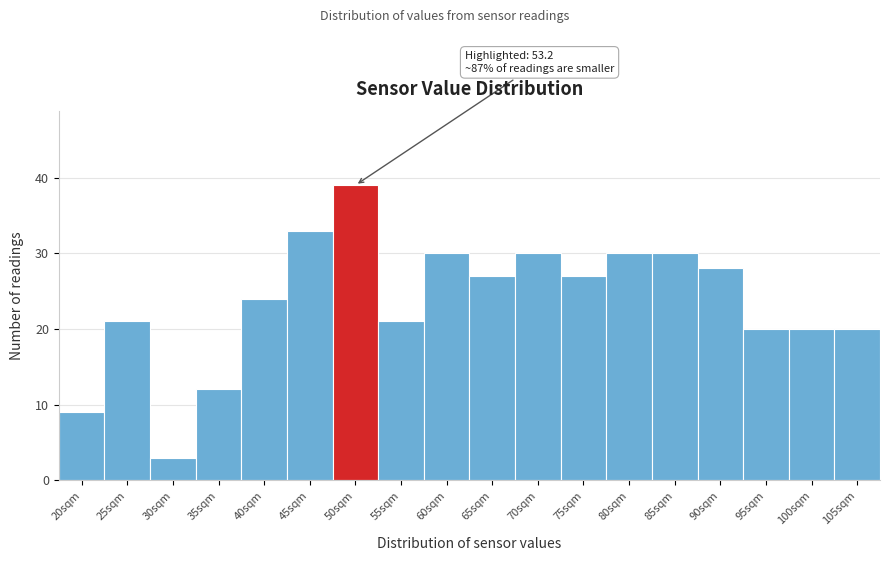

Reading left to right, list all the values displayed in this chart.

9	21	3	12	24	33	39	21	30	27	30	27	30	30	28	20	20	20